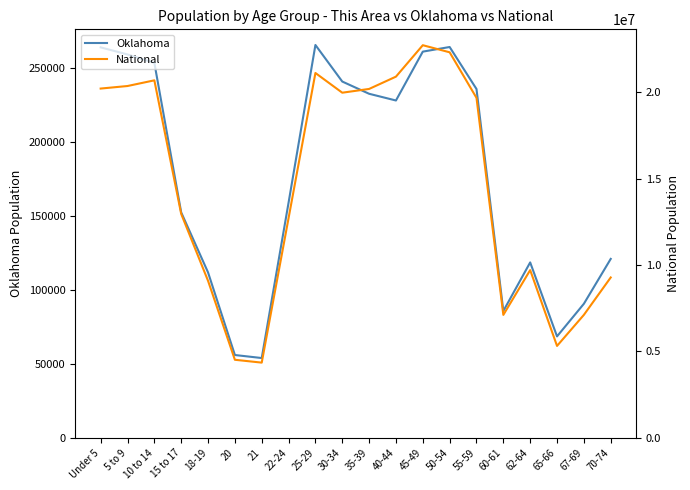

Is it true that Oklahoma equals 75917 at 20?

False